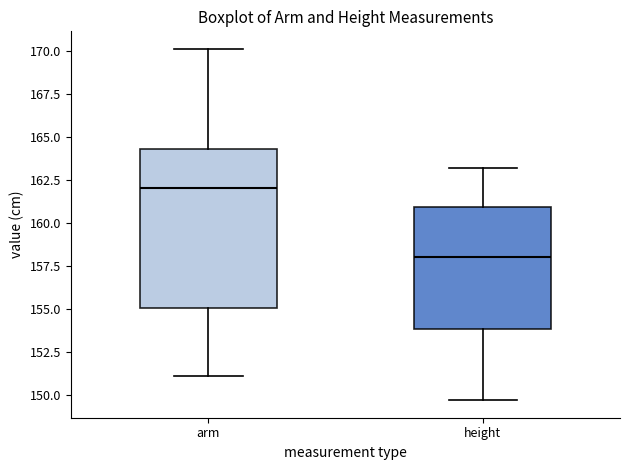

Reading left to right, transcribe this box plot: for each box, give where its median line is, the range the box spans, and where its two whiskers end, as read against the y-axis. The values are not printed on the chart, so give them approximately, as read against the axis.

arm: median 162.0, box 155.0 to 164.5, whiskers 151.0 to 170.0
height: median 158.0, box 154.0 to 161.0, whiskers 149.5 to 163.0